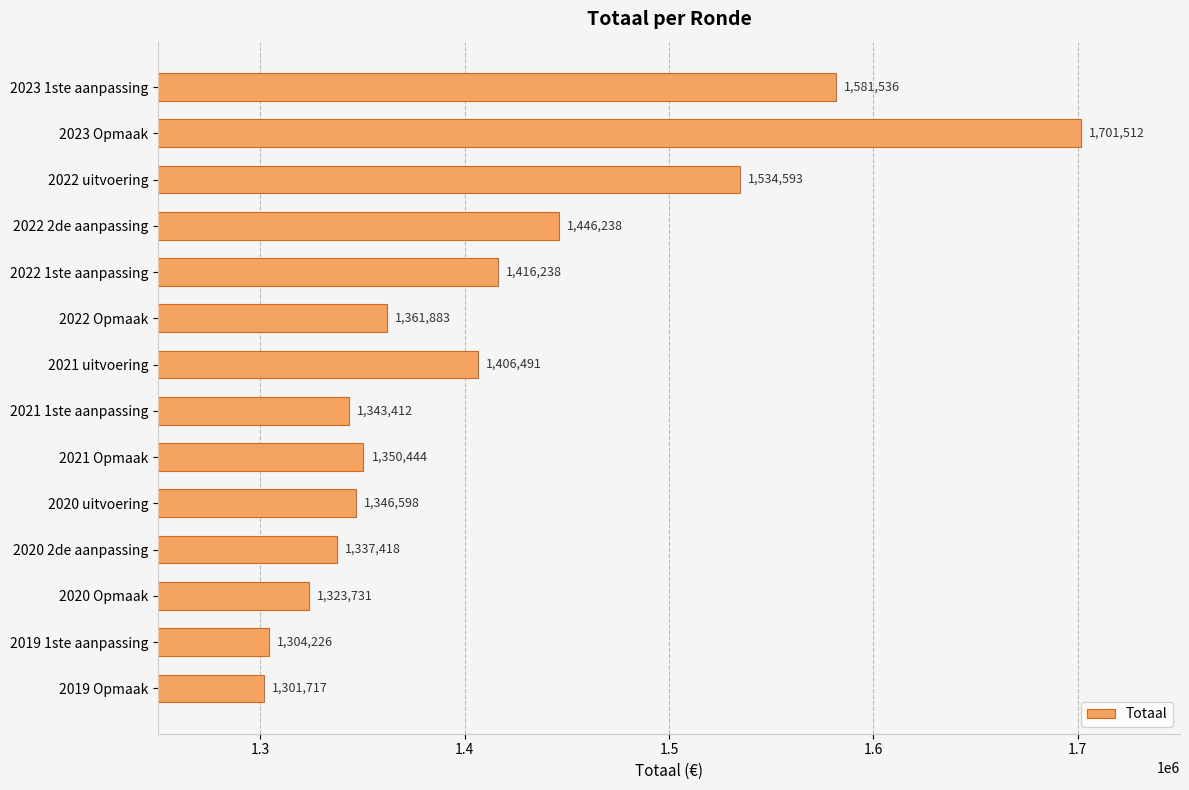

What is the smallest value displayed?

1301717